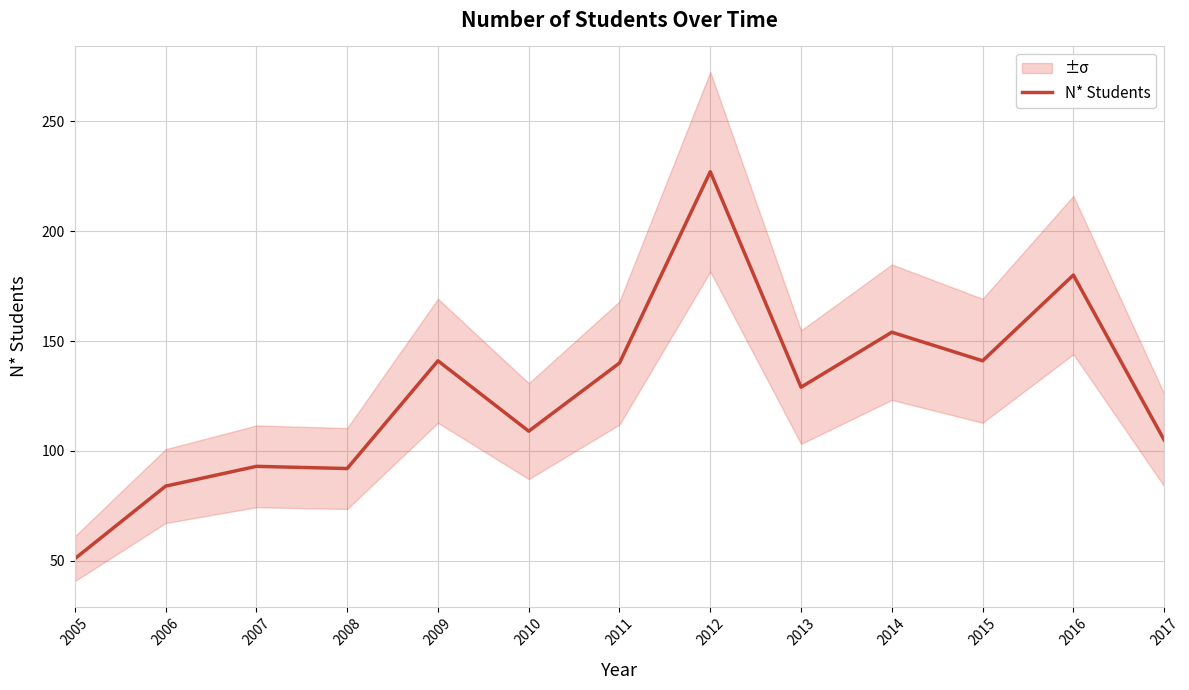

Which category has the highest value across all series?

2012